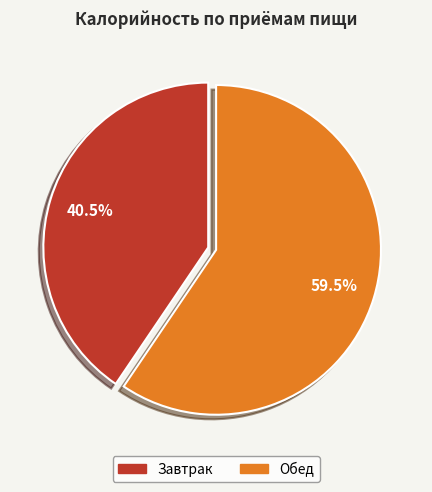

Between Обед and Завтрак, which is larger?

Обед